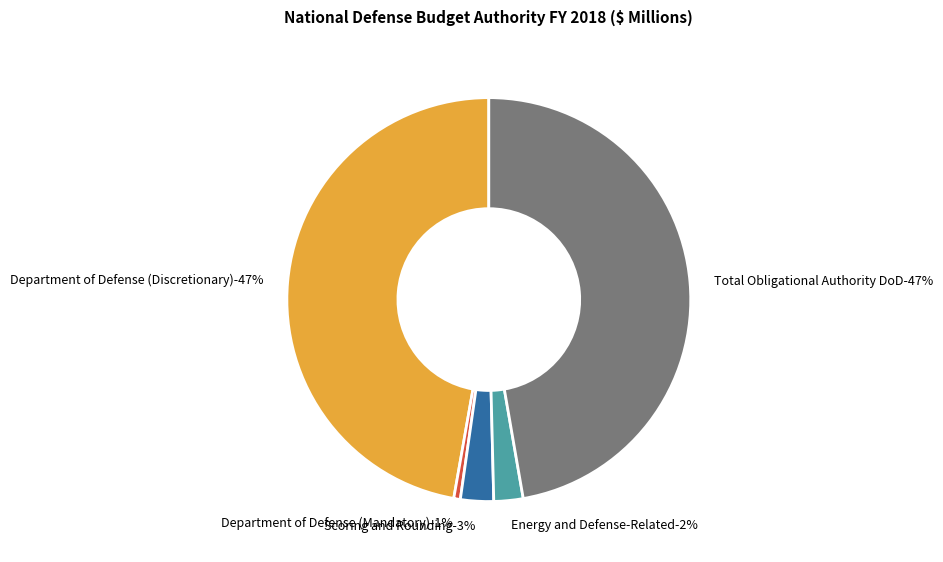

To the nearest percent, what is the combined percentage of Total Obligational Authority DoD and Energy and Defense-Related?

50%